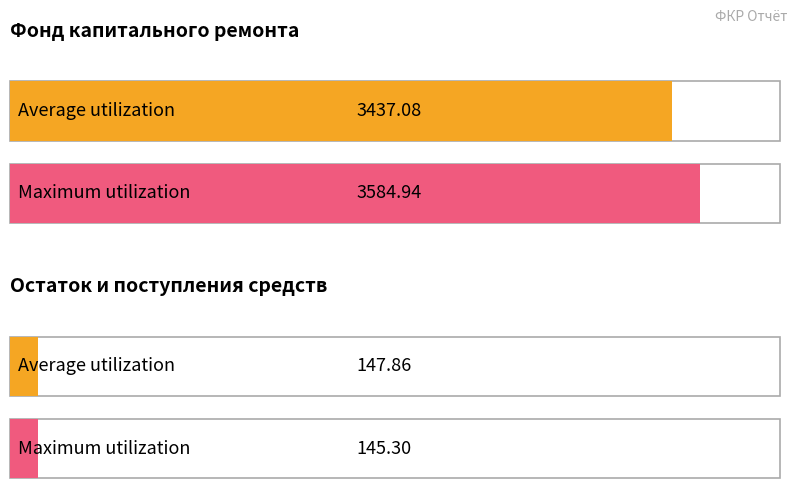

What is the maximum value for Maximum utilization?

3584.9